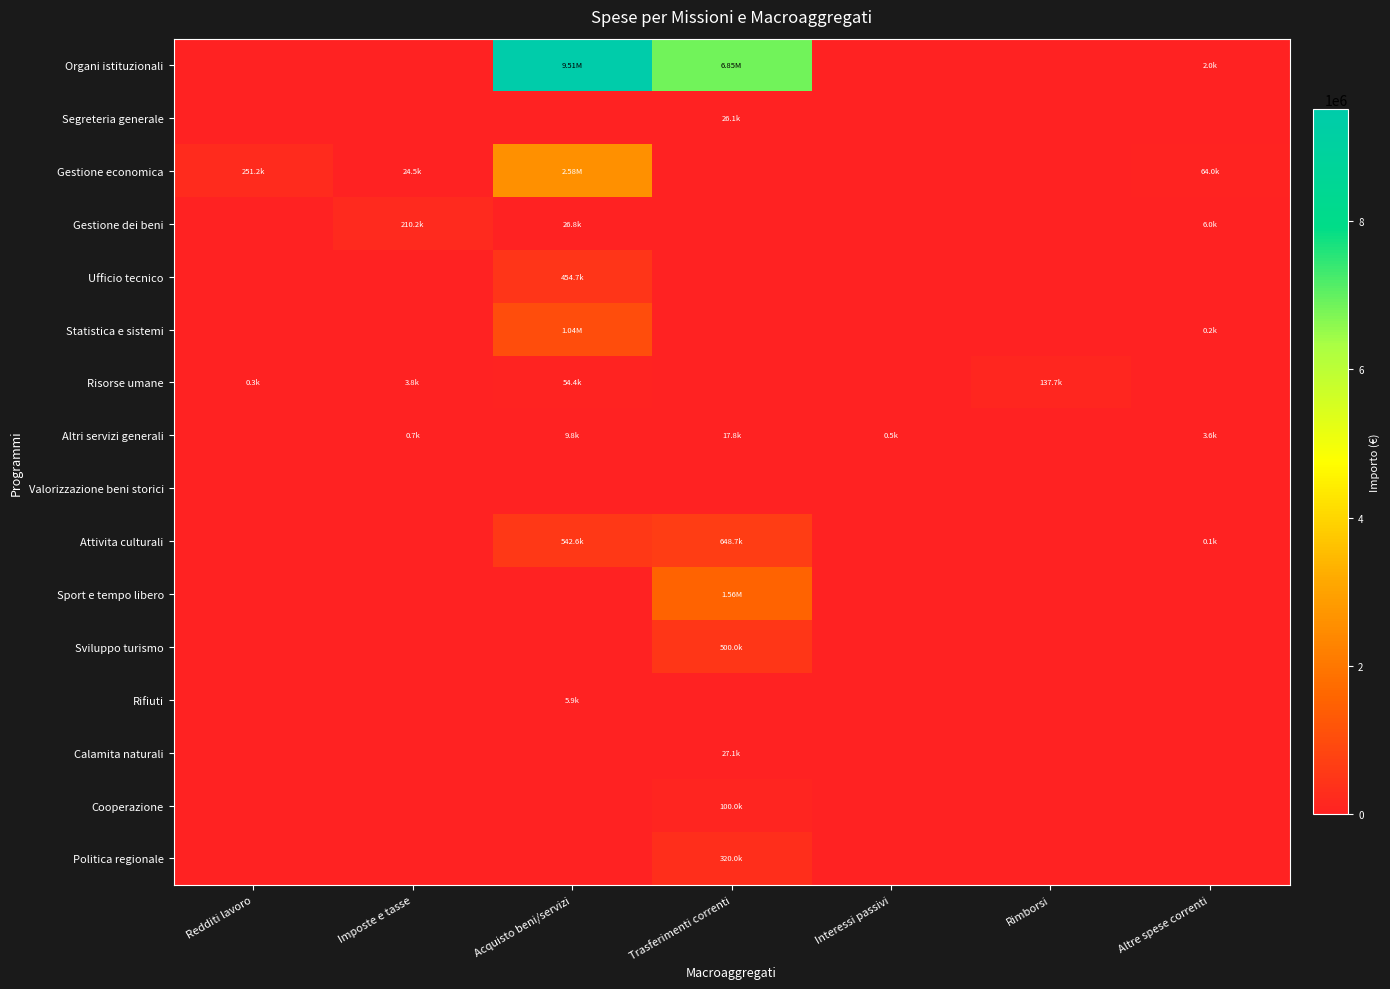

At which category is the sum across all series the highest?

Acquisto beni/servizi